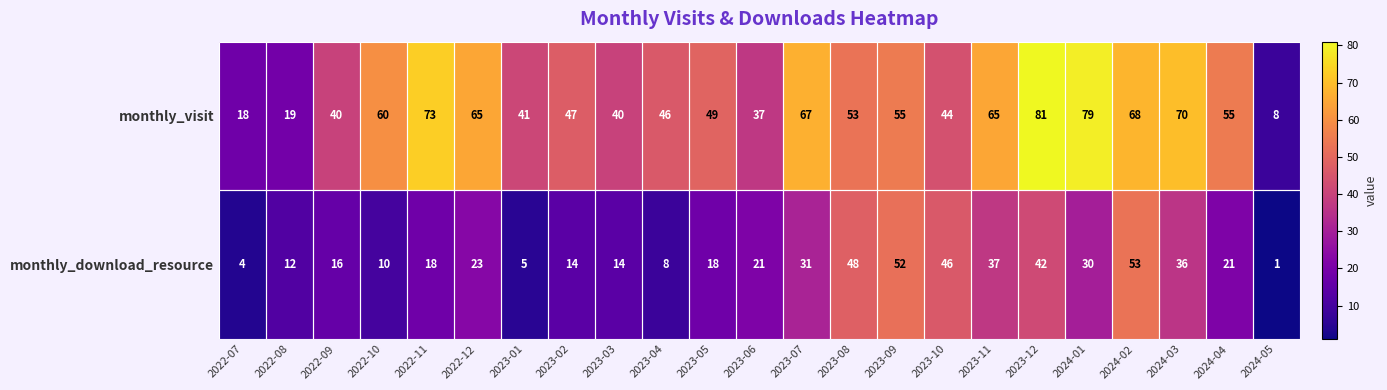

List the series in order of their peak value, lowest first.

monthly_download_resource, monthly_visit